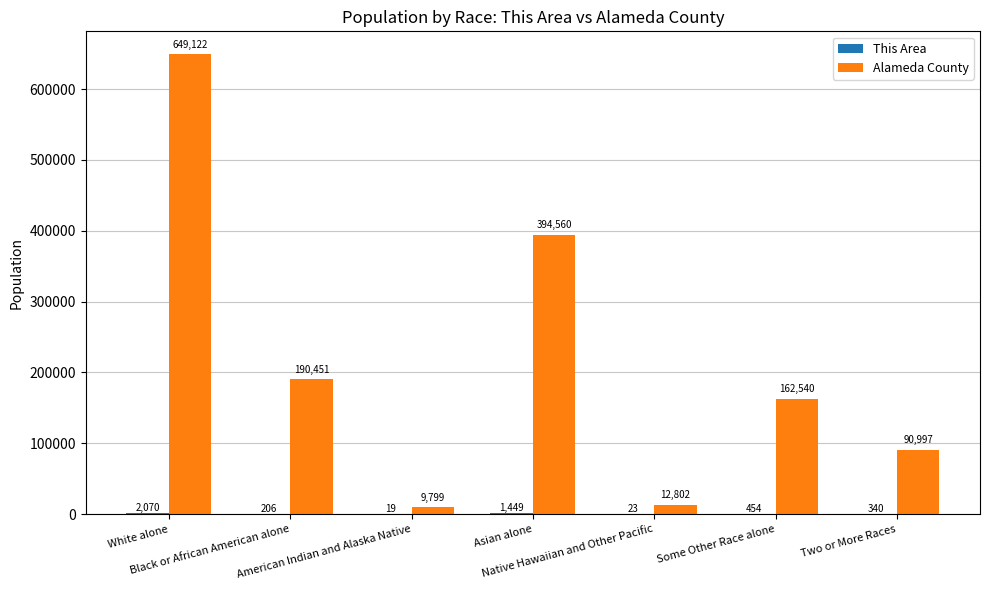

What is the maximum value shown in the chart?

649122